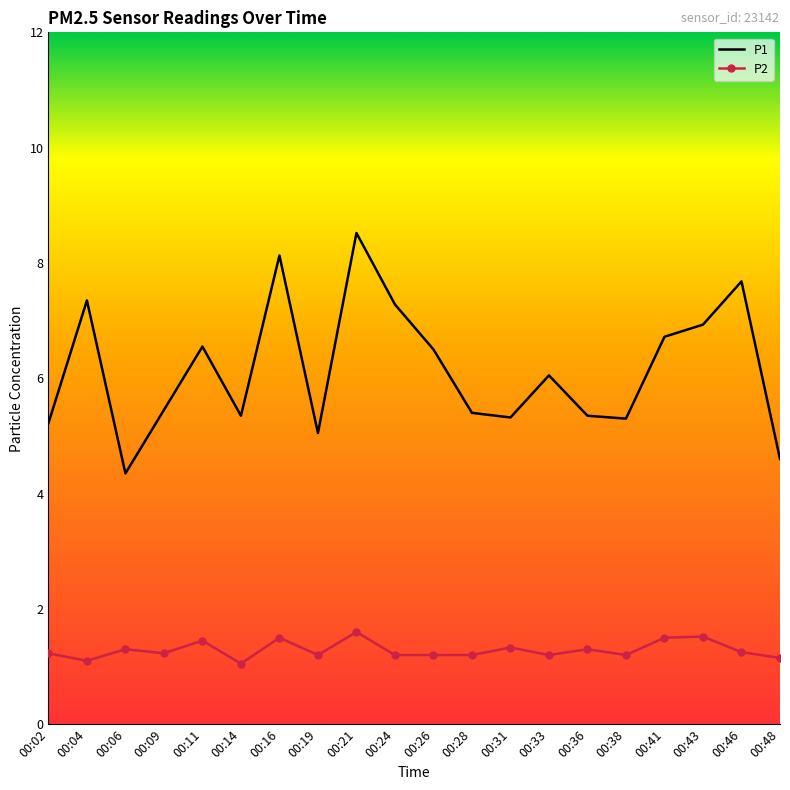

Where is the first local maximum for P1?

00:04